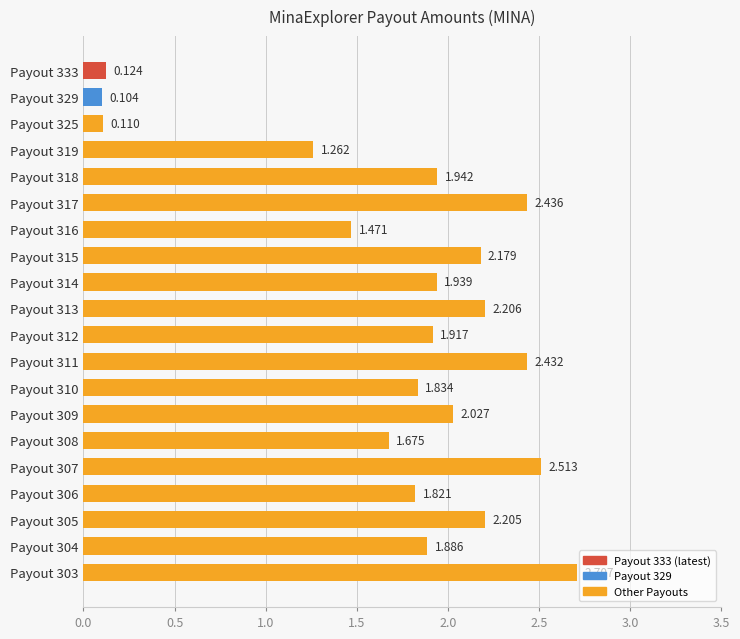

What is the smallest value displayed?

0.1